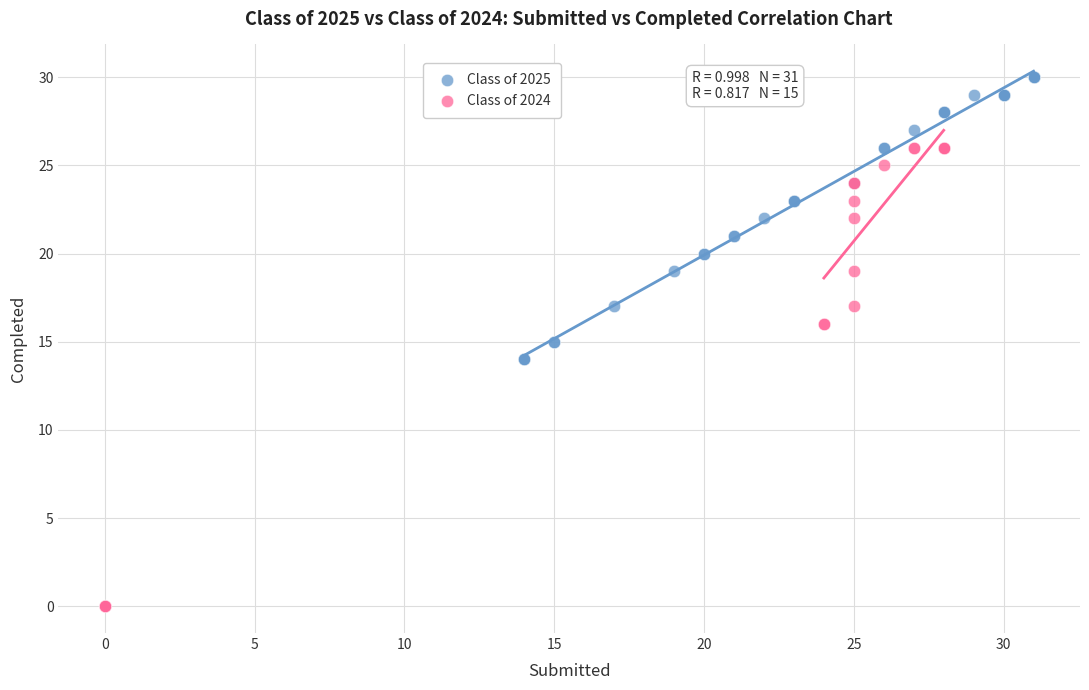

Which series has the widest spread of Y values?

Class of 2024